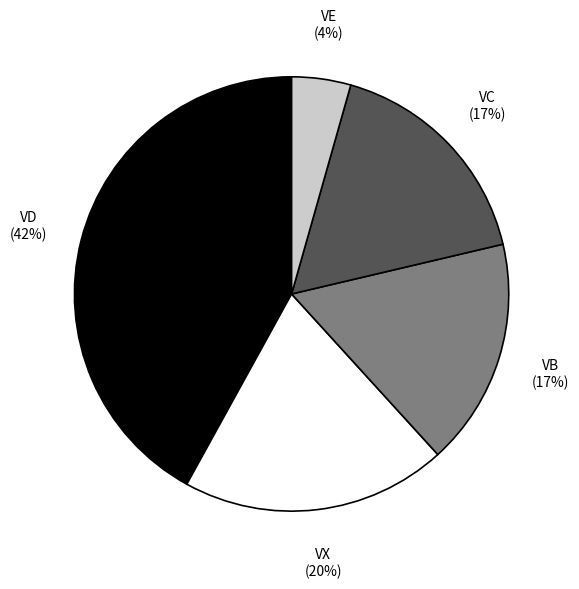

Do VB and VD together represent more than half of the pie?

Yes